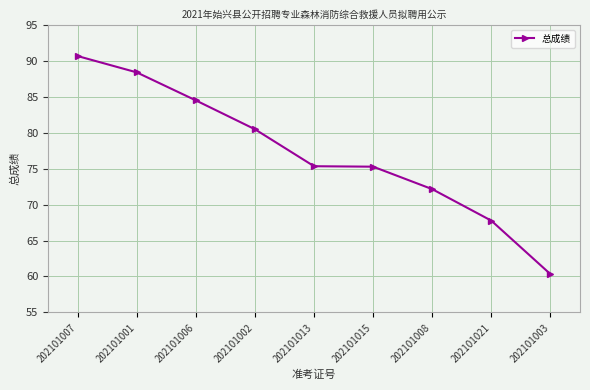

Approximately how many times larger is the value at 202101001 compared to 202101008?

1.2